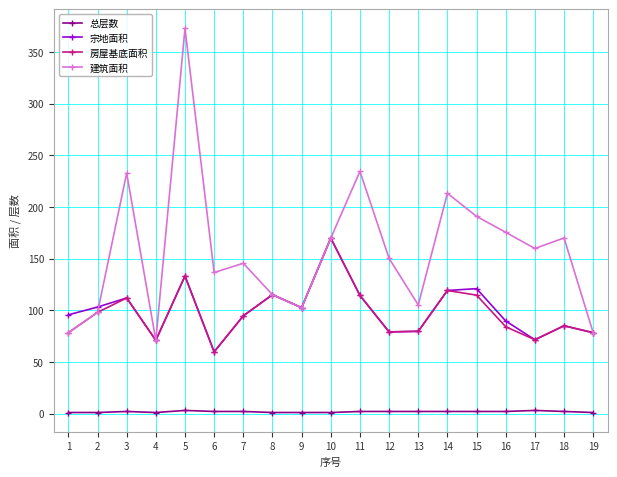

Is this an area chart (filled region under the line)?

No